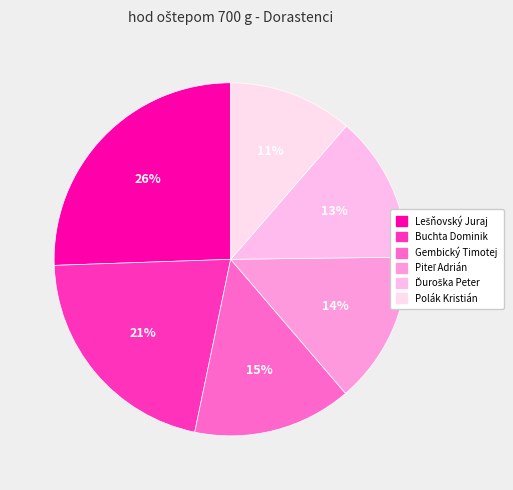

Approximately how many times larger is the value at Ďuroška Peter compared to Gembický Timotej?

0.9